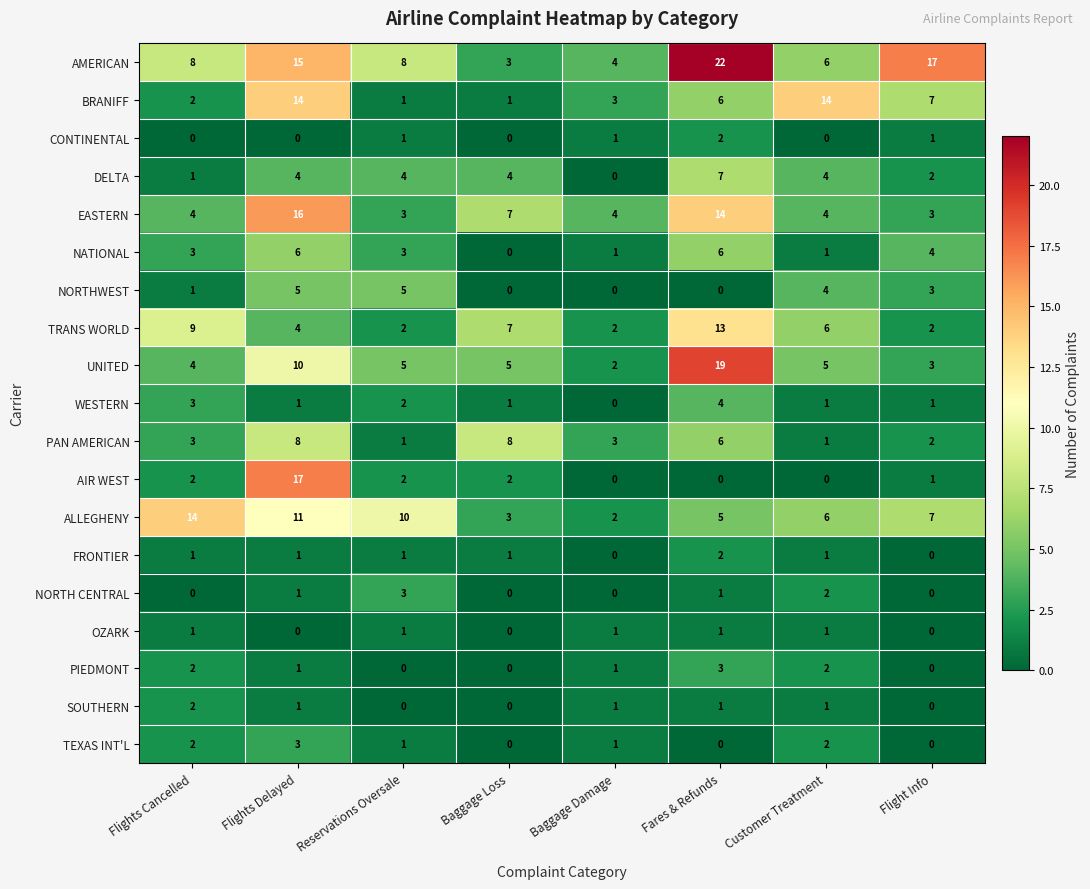

Which series has the widest spread of values?

AMERICAN